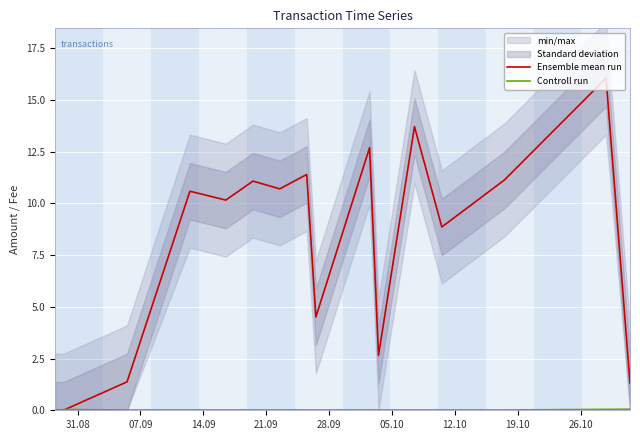

What is the average value of the Ensemble mean run series?

7.0